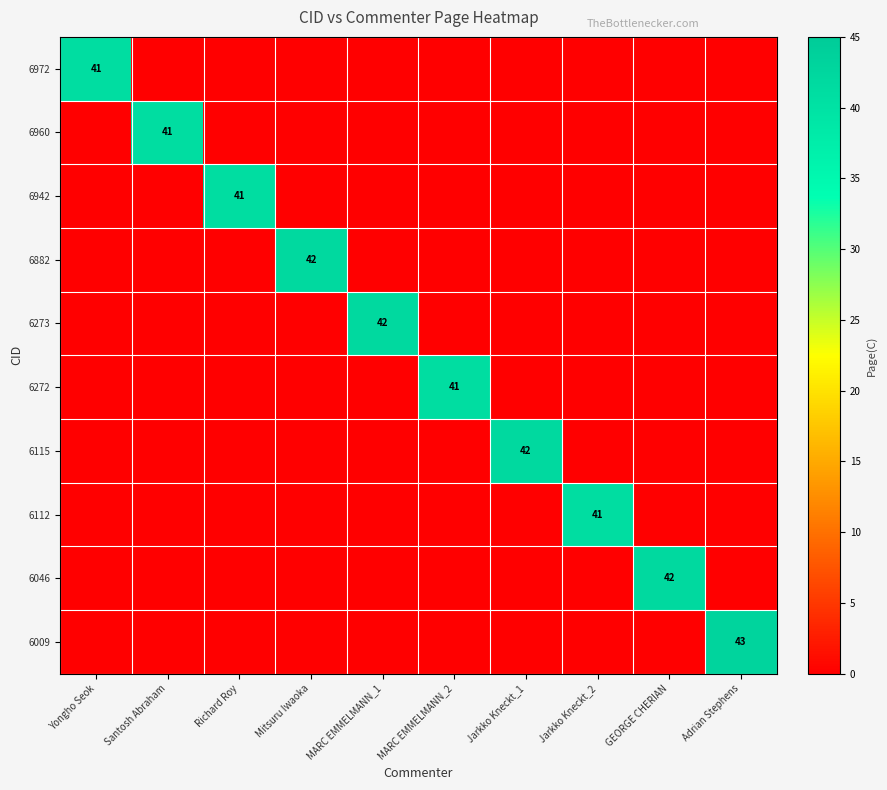

The value of 6009 at Adrian Stephens is 64. True or false?

False